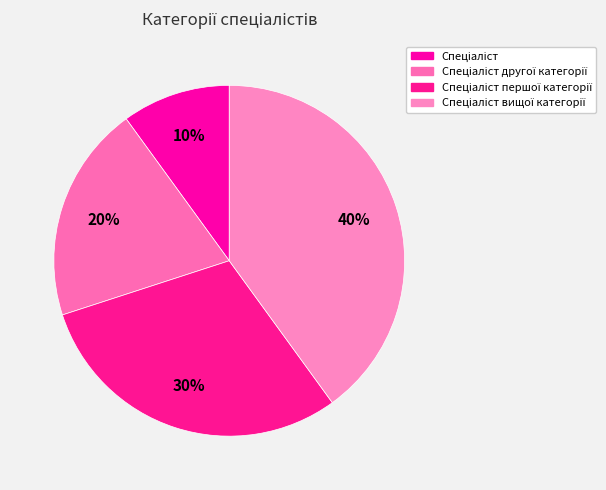

How many slices are in this pie chart?

4